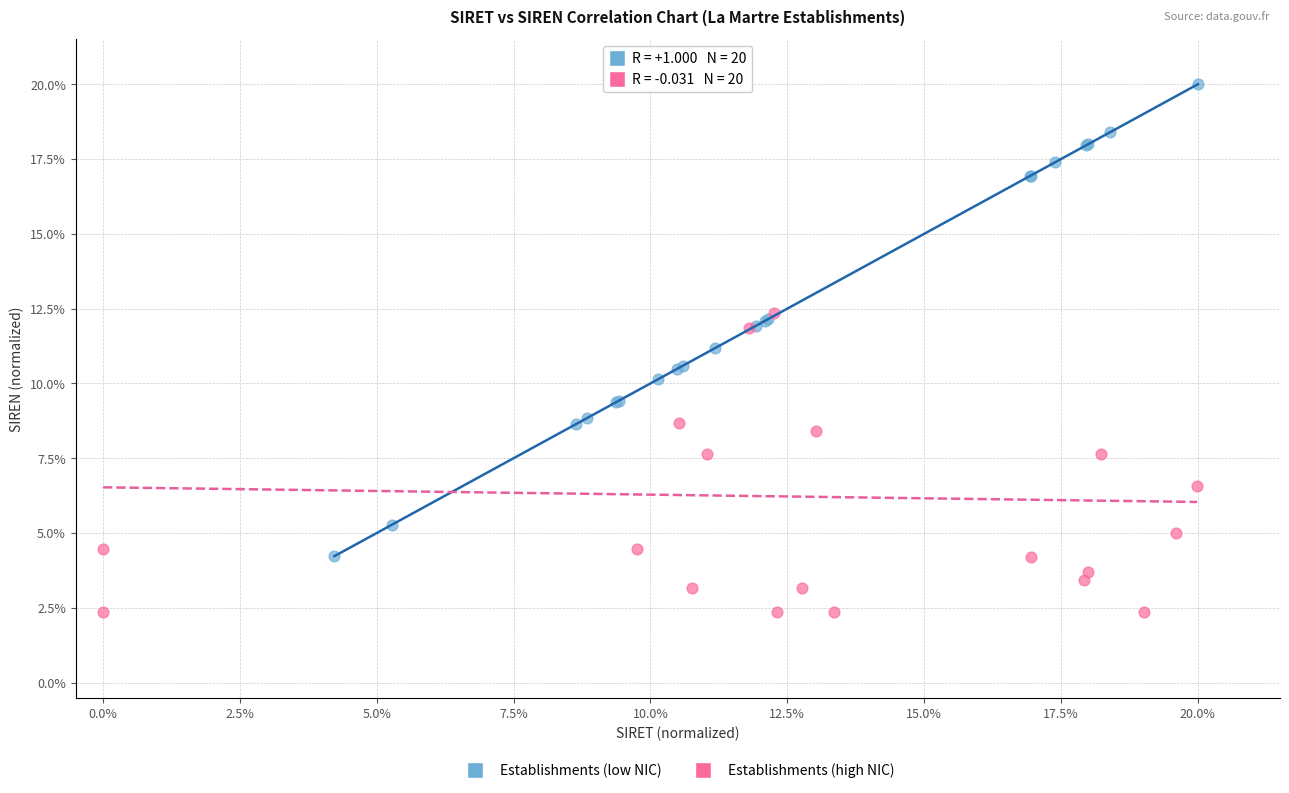

What are all the series names shown in the legend?

Establishments (low NIC), Establishments (high NIC)